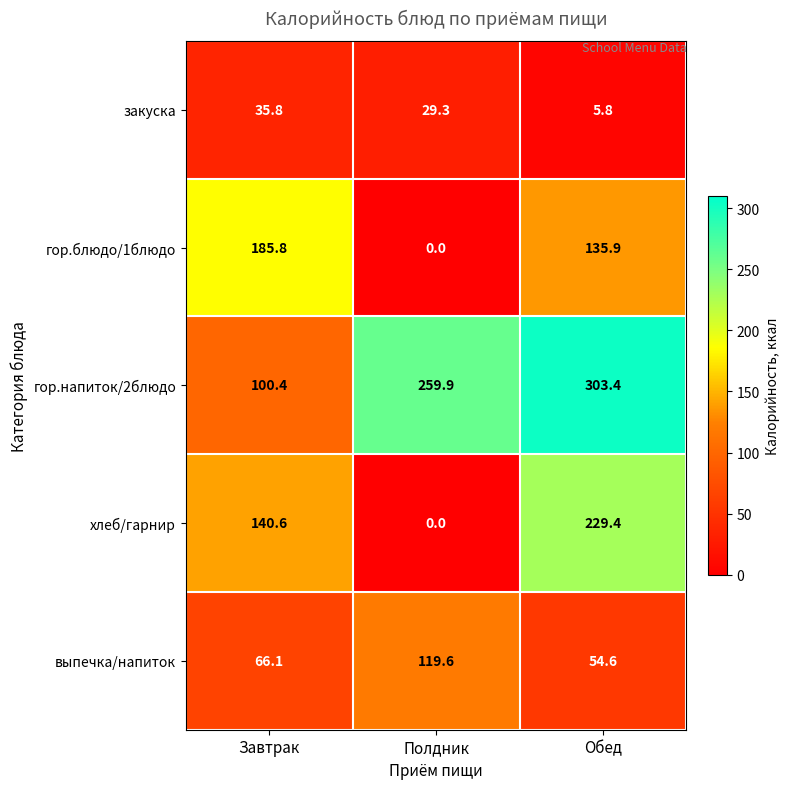

Reading left to right, extract all data points from this chart.

закуска: Завтрак=35.8	Полдник=29.3	Обед=5.8
гор.блюдо/1блюдо: Завтрак=185.8	Полдник=0.0	Обед=135.9
гор.напиток/2блюдо: Завтрак=100.4	Полдник=259.9	Обед=303.4
хлеб/гарнир: Завтрак=140.6	Полдник=0.0	Обед=229.4
выпечка/напиток: Завтрак=66.1	Полдник=119.6	Обед=54.6